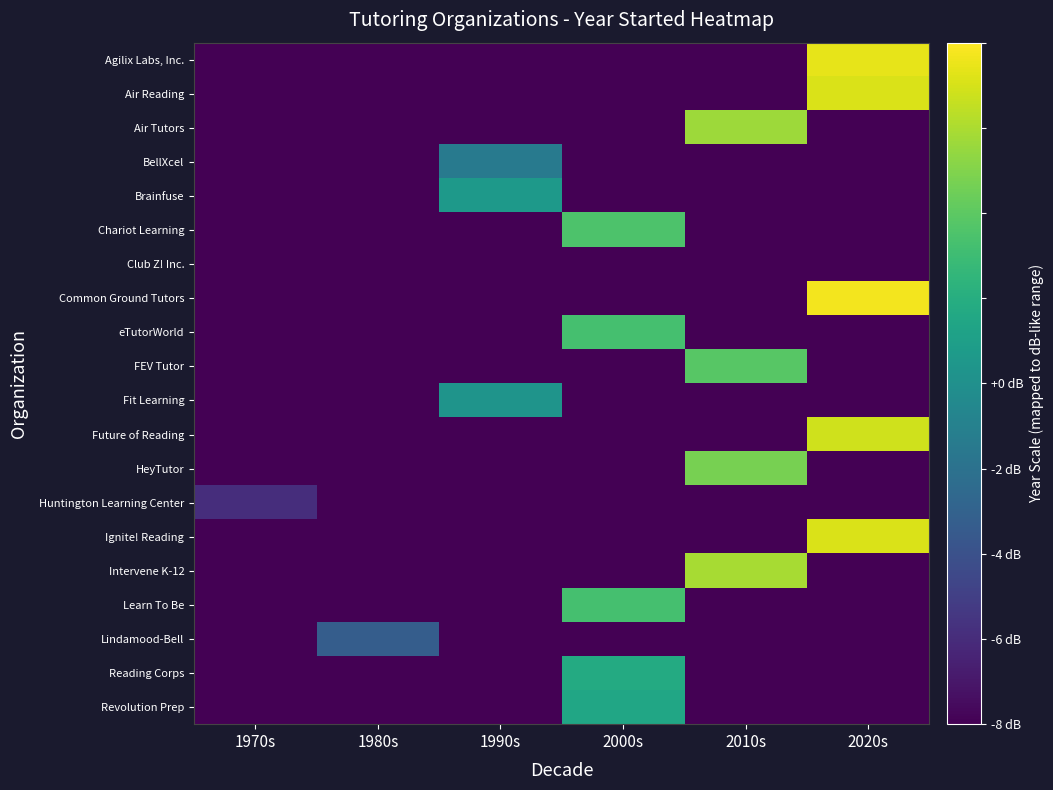

What is the minimum value shown in the chart?

-9.0